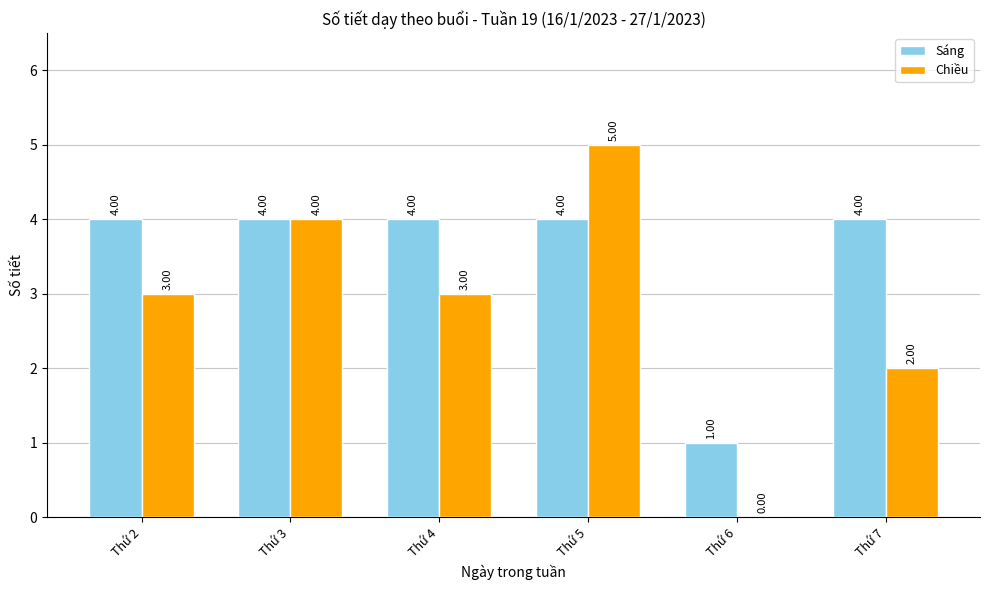

What is the sum of the Sáng values at Thứ 7 and Thứ 6?

5